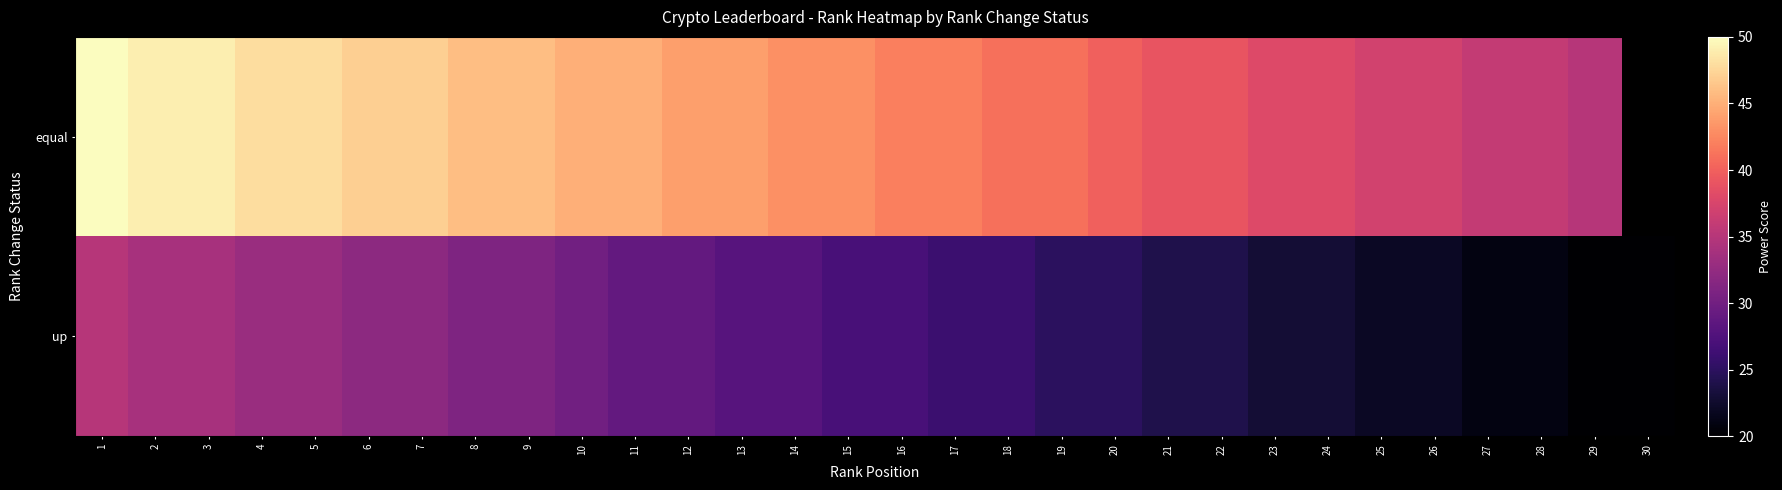

Is it true that up equals 28.0 at 13?

True